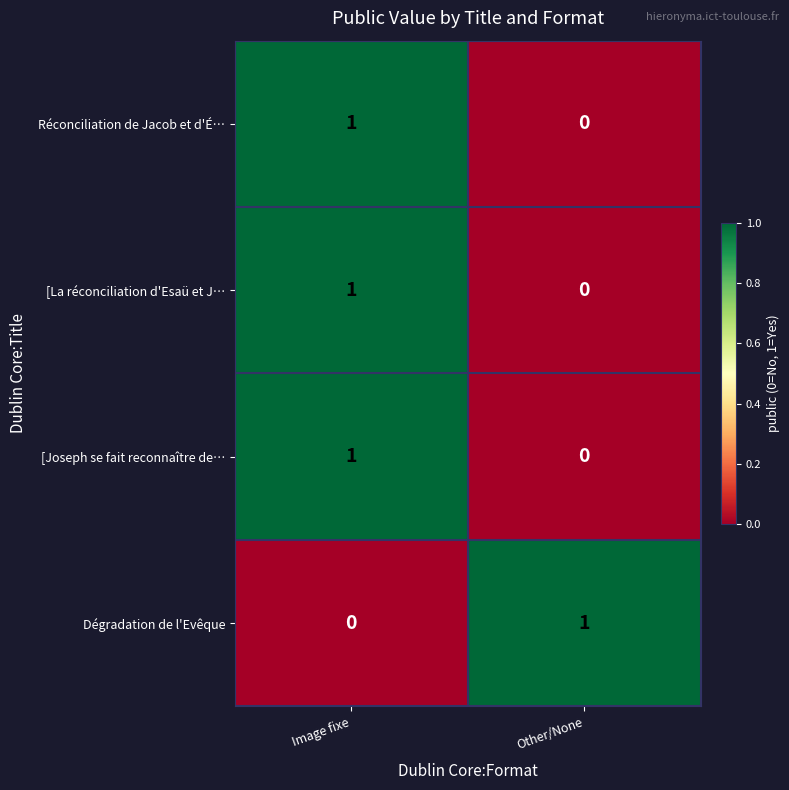

Reading left to right, list all the values displayed in this chart.

Réconciliation de Jacob et d'É…: Image fixe=1	Other/None=0
[La réconciliation d'Esaü et J…: Image fixe=1	Other/None=0
[Joseph se fait reconnaître de…: Image fixe=1	Other/None=0
Dégradation de l'Evêque: Image fixe=0	Other/None=1